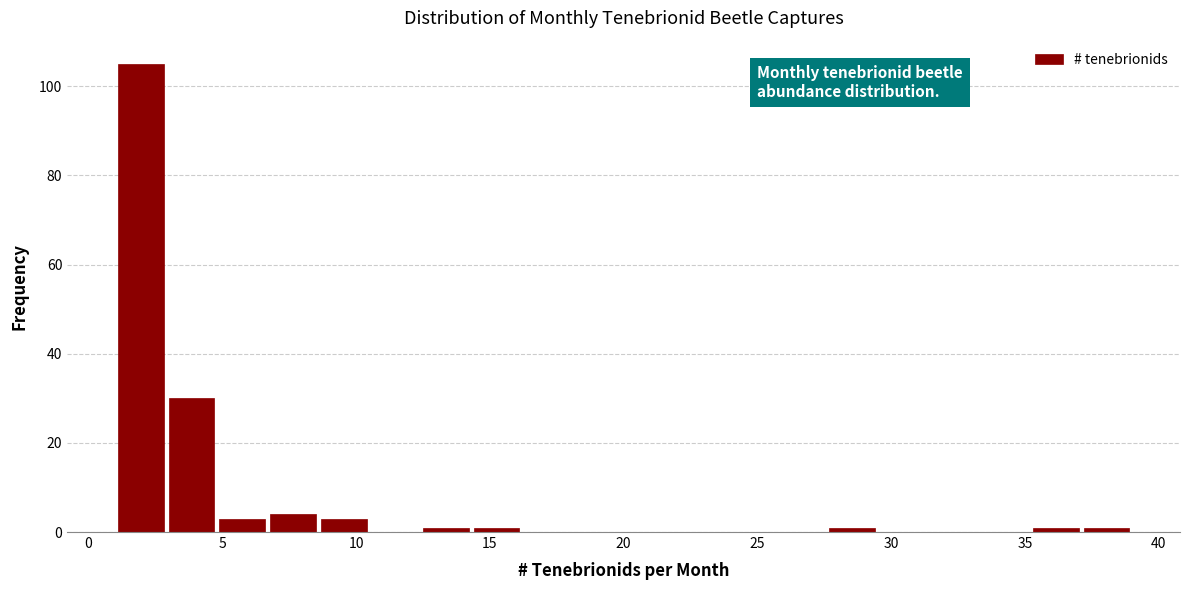

Read against the x-axis, roughly where is the centre of the tallest bar?

2.0